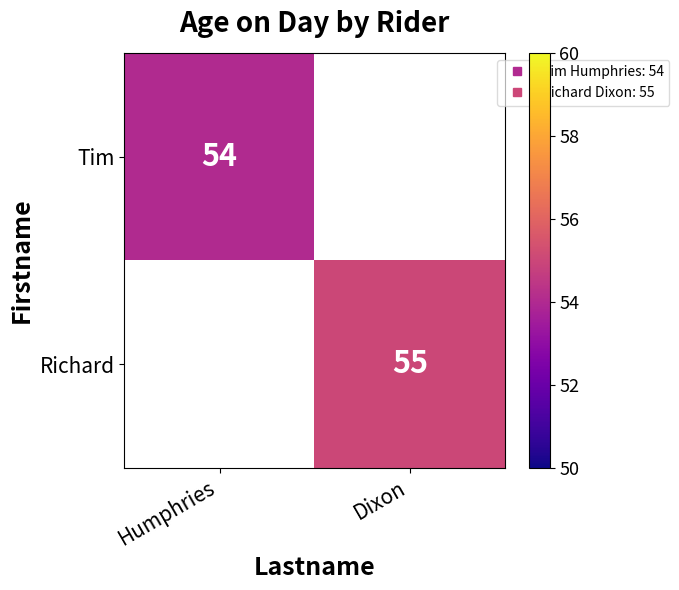

At how many categories does at least one series exceed 54?

1